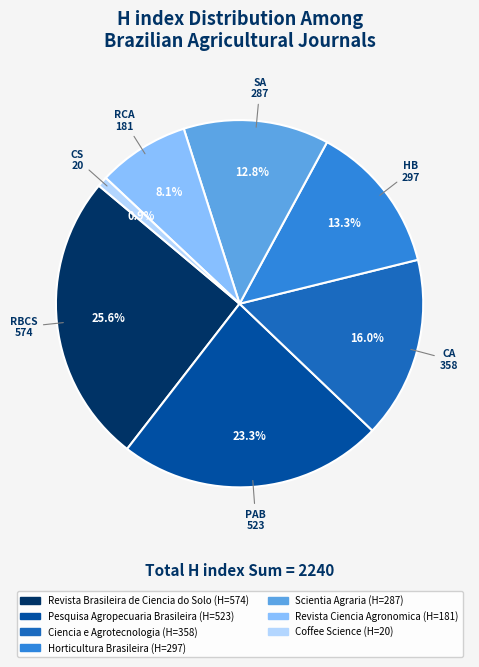

To the nearest percent, what is the combined percentage of Pesquisa Agropecuaria Brasileira and Coffee Science?

24%